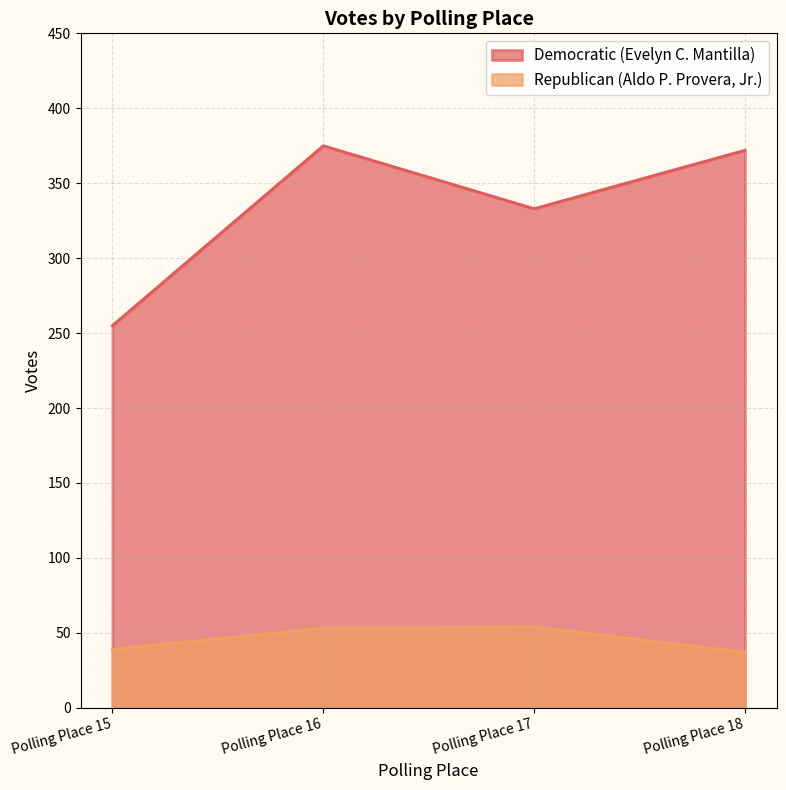

At how many categories does at least one series exceed 40?

4